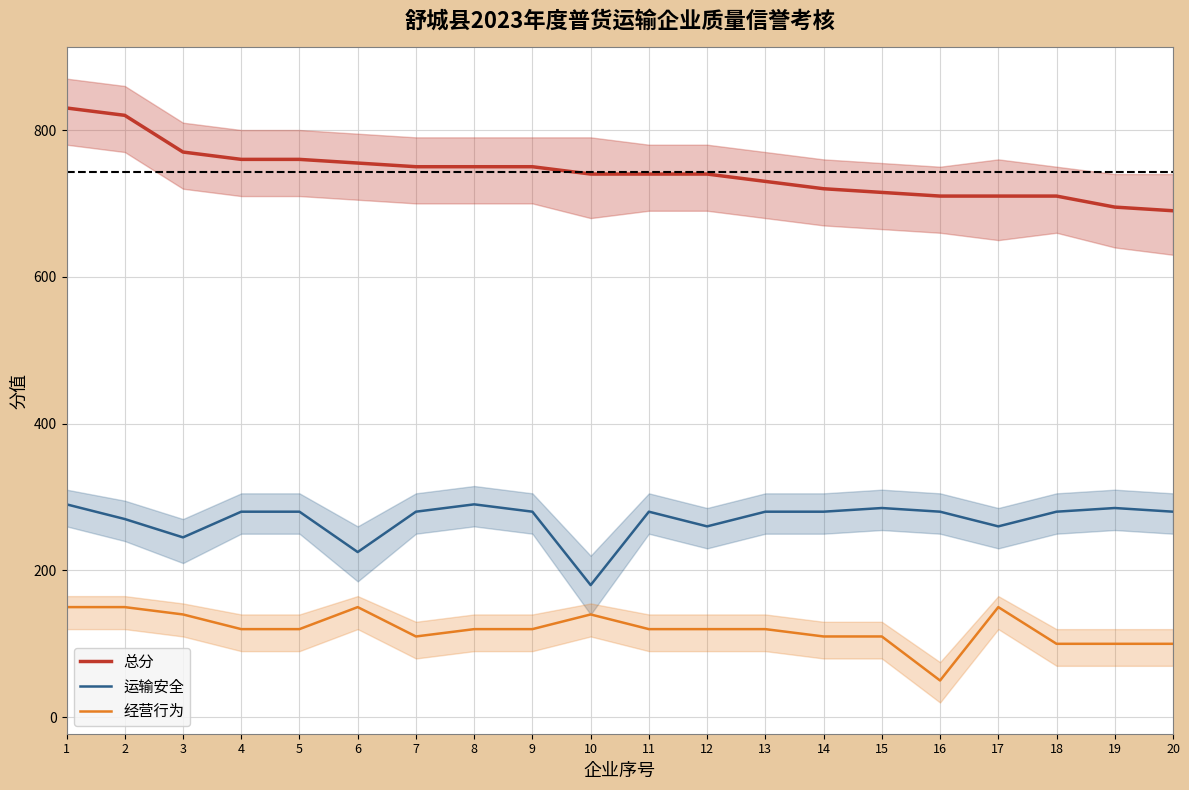

Does the chart have visible grid lines?

Yes